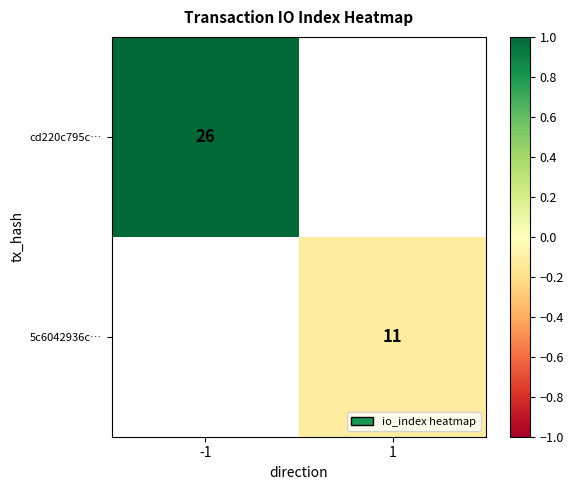

The 5c6042936c… series shows -0.2 at 1. True or false?

False